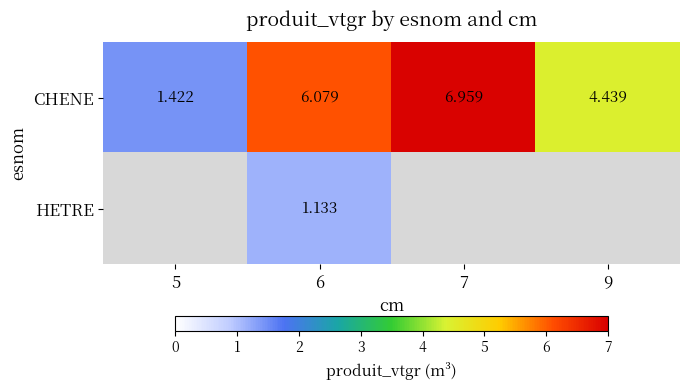

Is the value of CHENE at 9 greater than the value of HETRE at 6?

Yes